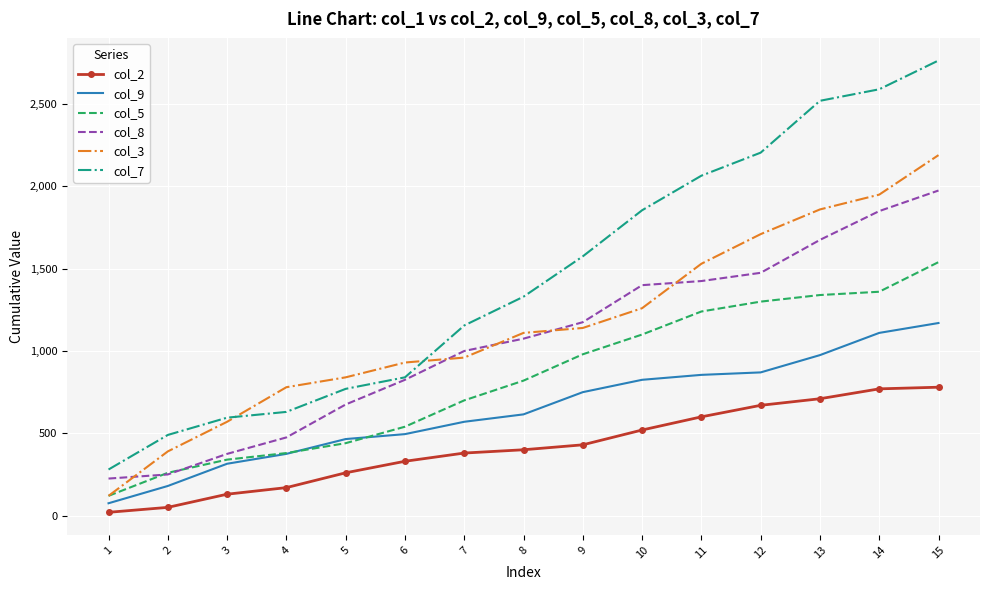

True or false: col_2 and col_8 cross at least once.

False